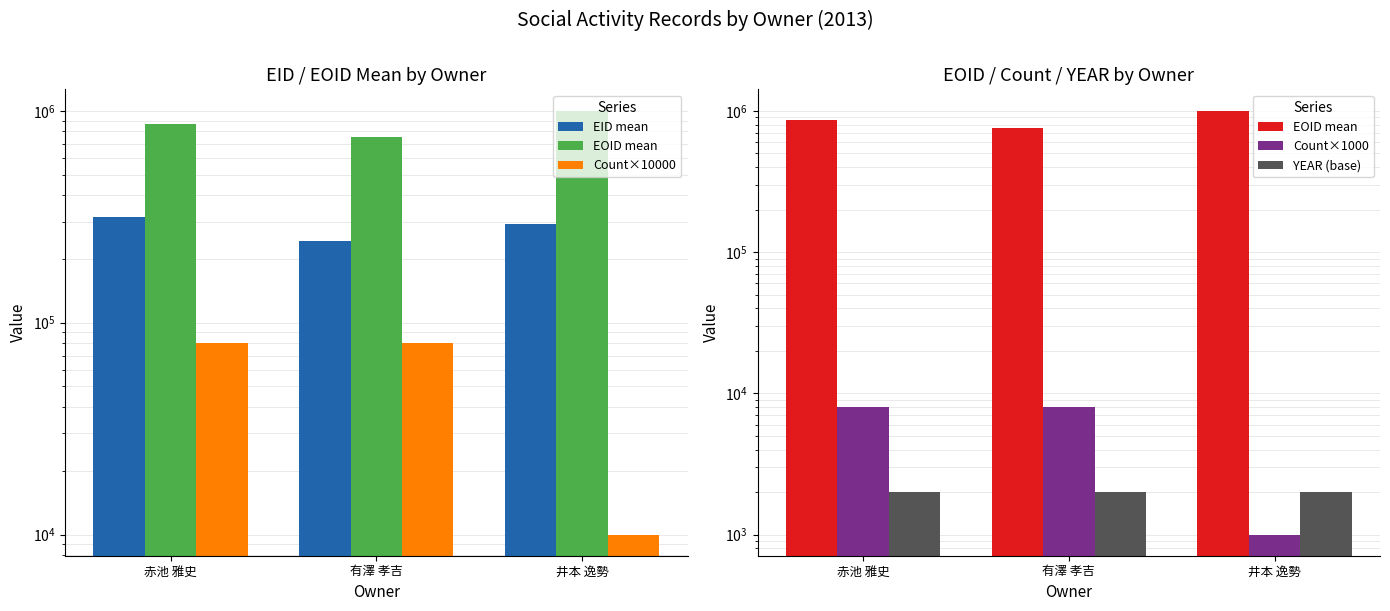

Reading right to left, list all the values displayed in this chart.

EID mean: 井本 逸勢=292259.0	有澤 孝吉=244237.9	赤池 雅史=314613.8
EOID mean: 井本 逸勢=1002699.0	有澤 孝吉=750301.4	赤池 雅史=864049.6
Count×10000: 井本 逸勢=10000.0	有澤 孝吉=80000.0	赤池 雅史=80000.0
Count×1000: 井本 逸勢=1000.0	有澤 孝吉=8000.0	赤池 雅史=8000.0
YEAR (base): 井本 逸勢=2013.0	有澤 孝吉=2013.0	赤池 雅史=2013.0